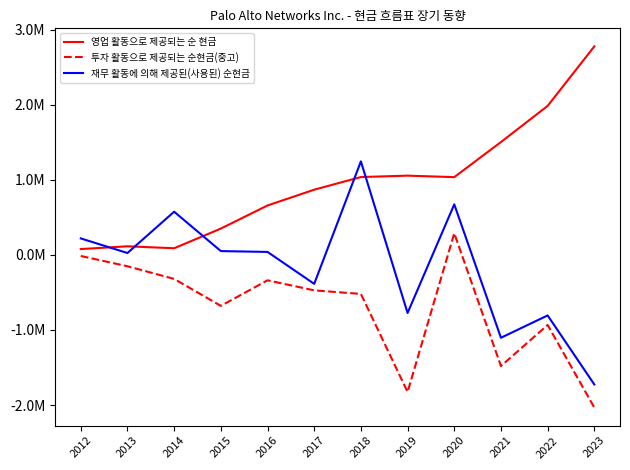

The 영업 활동으로 제공되는 순 현금 series shows 897905 at 2016. True or false?

False